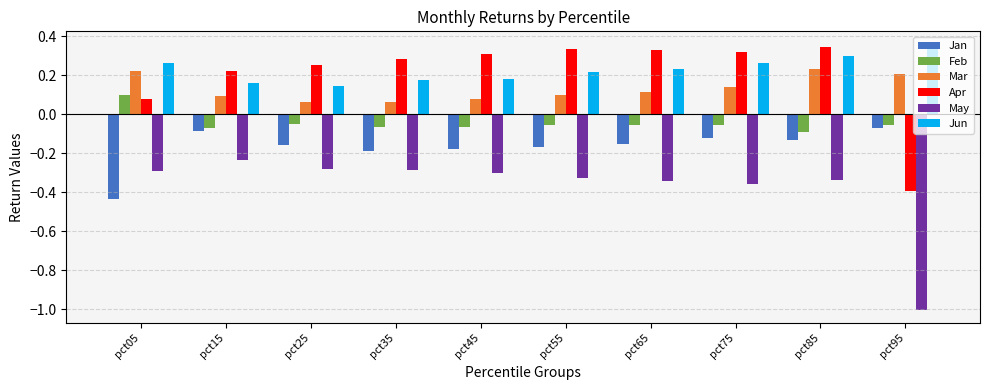

Between pct05 and pct25, which series saw the biggest shift?

Jan